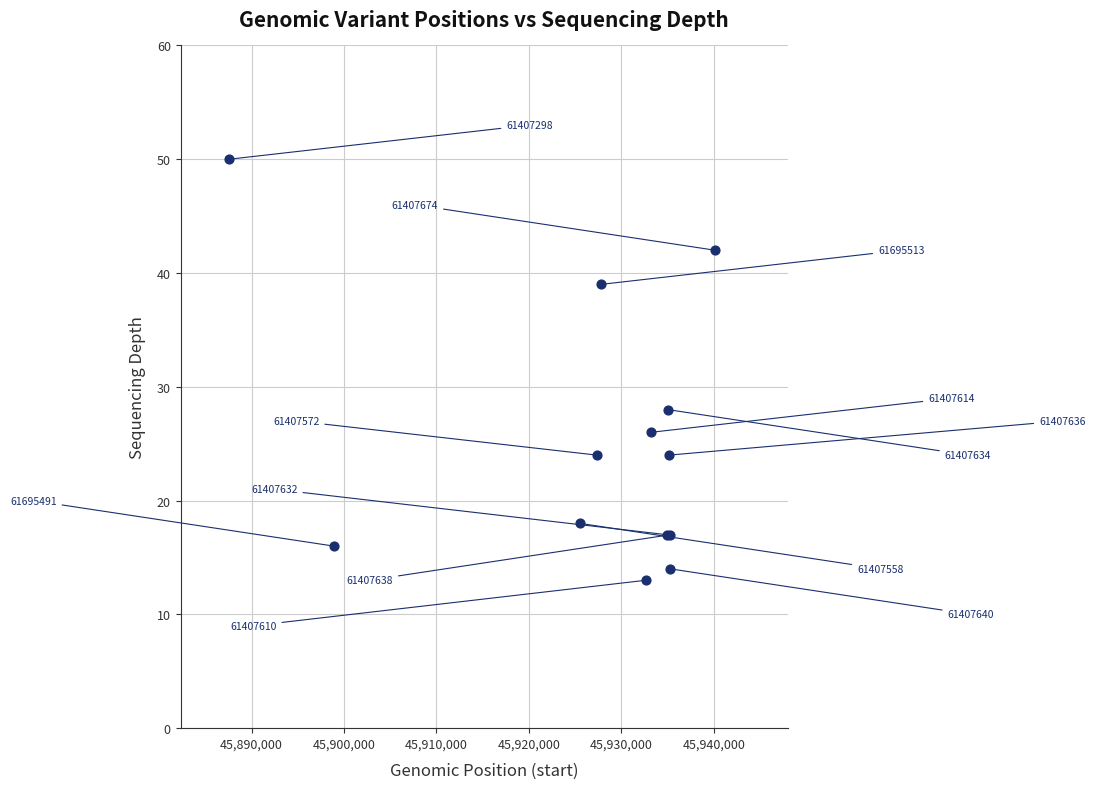

What Y value in the scatter plot is closest to 31?

28